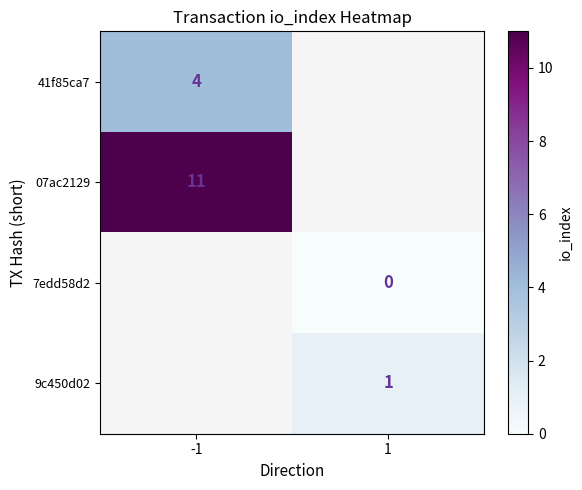

True or false: 9c450d02 has a value of 1 at 1.

True